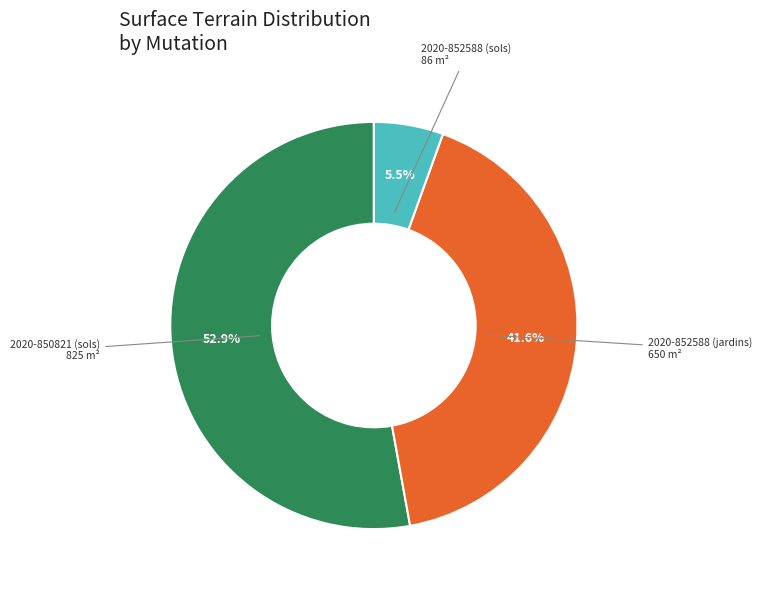

To the nearest percent, what is the average slice percentage?

33%